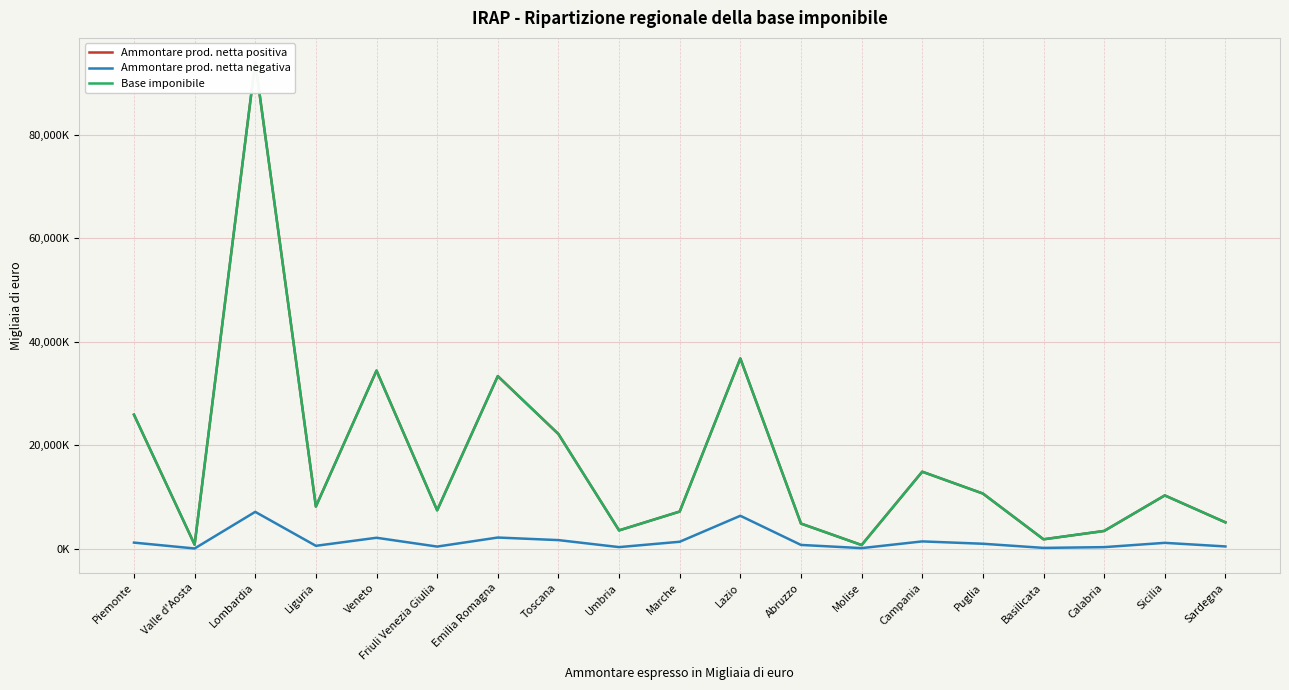

What are all the series names shown in the legend?

Ammontare prod. netta positiva, Ammontare prod. netta negativa, Base imponibile